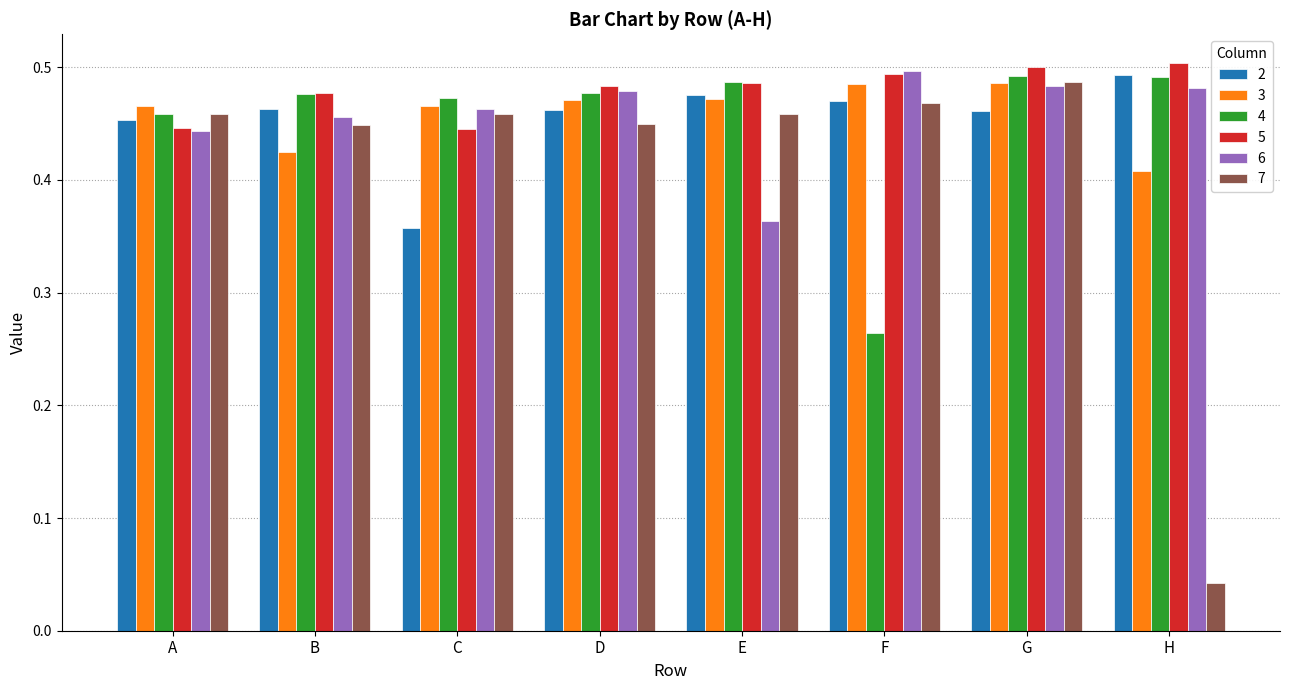

Where is 2 nearest to the value 0?

C